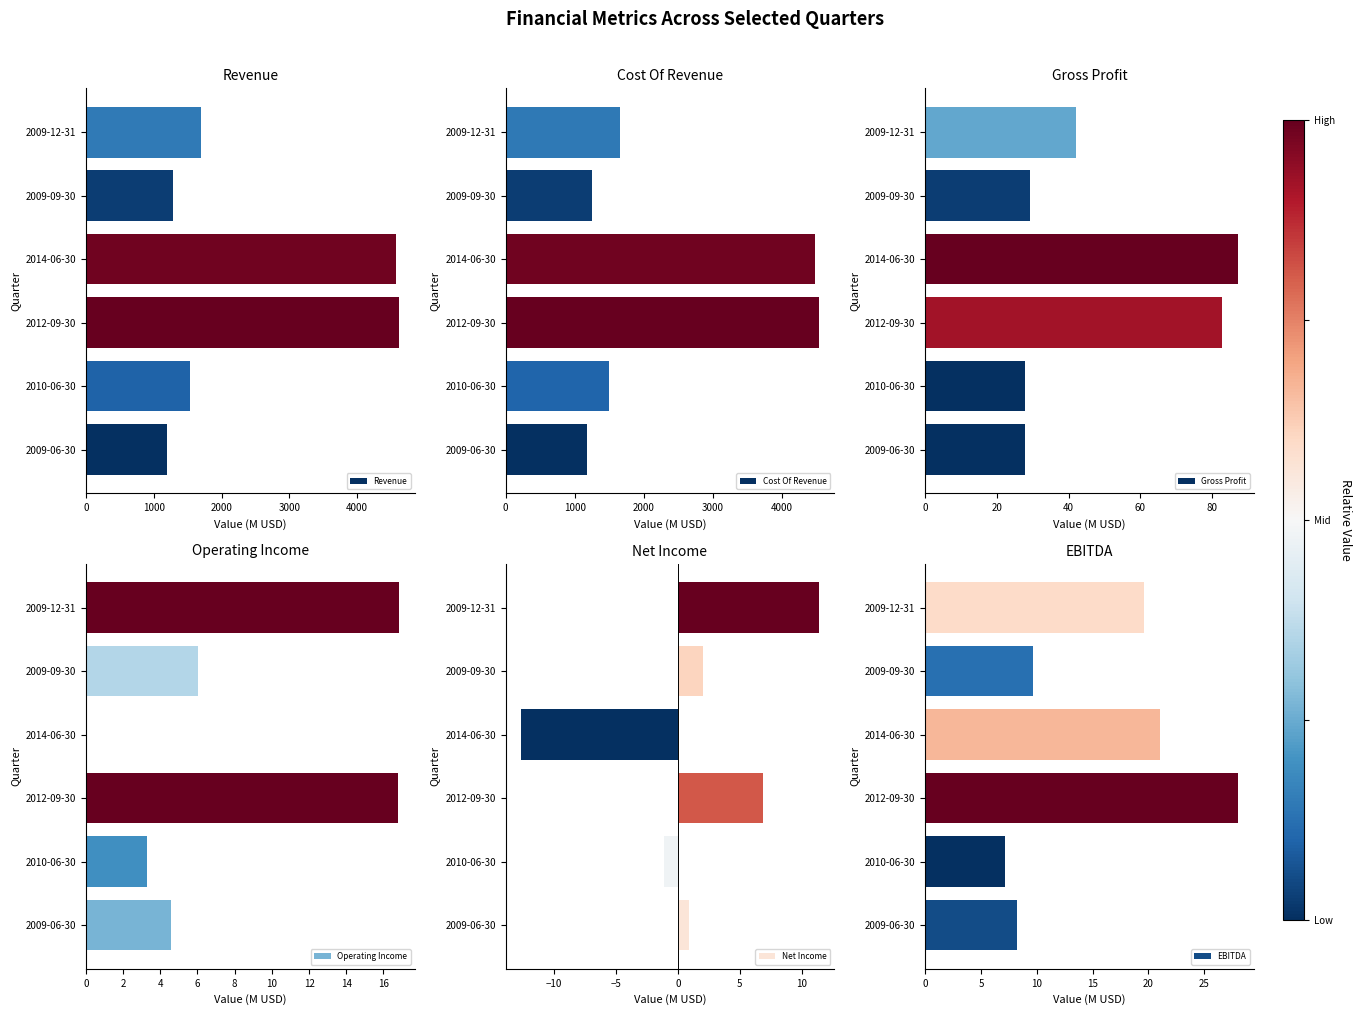

Which series has the largest total across all categories?

Revenue